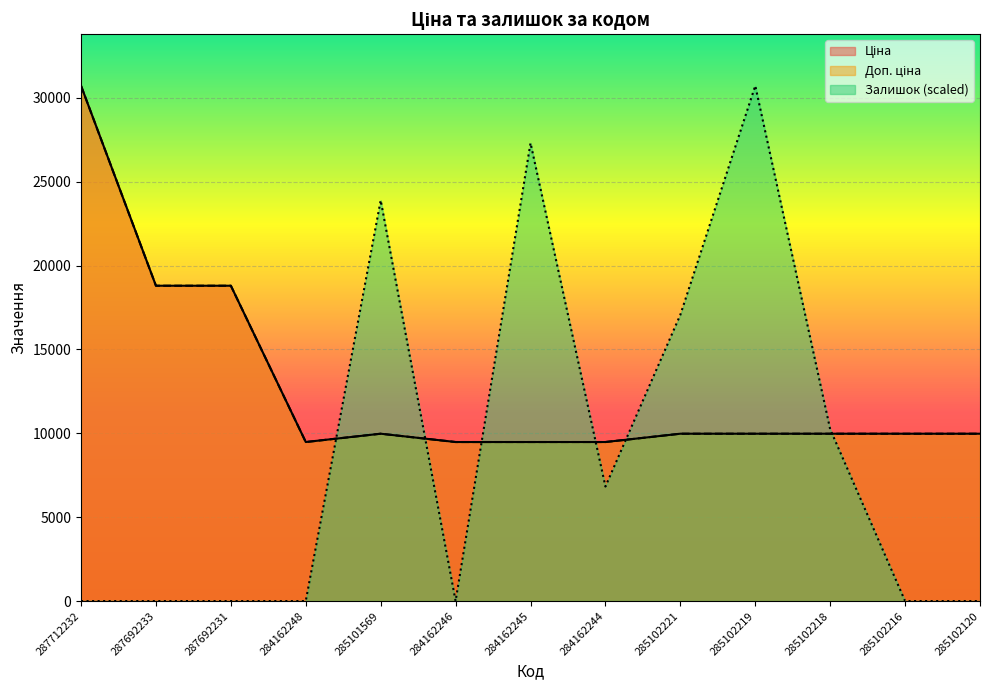

How many data points in Ціна are less than 9974?

4